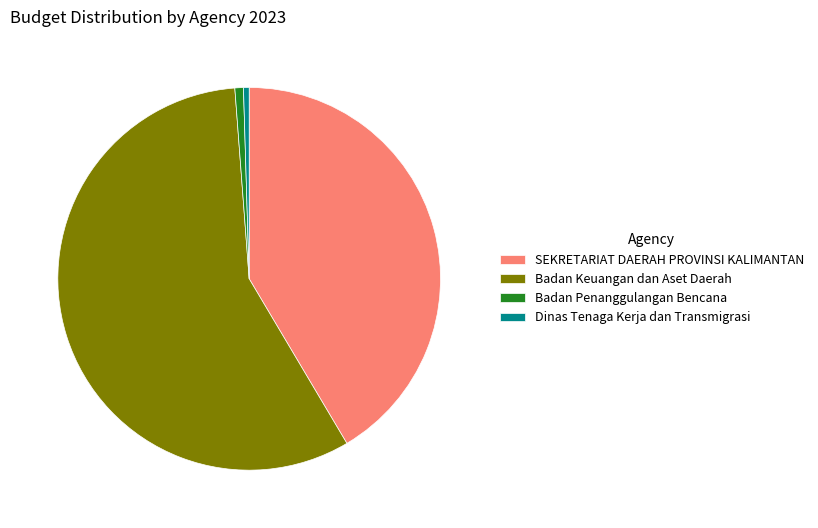

The Badan Penanggulangan Bencana slice represents 11% of the pie. True or false?

False